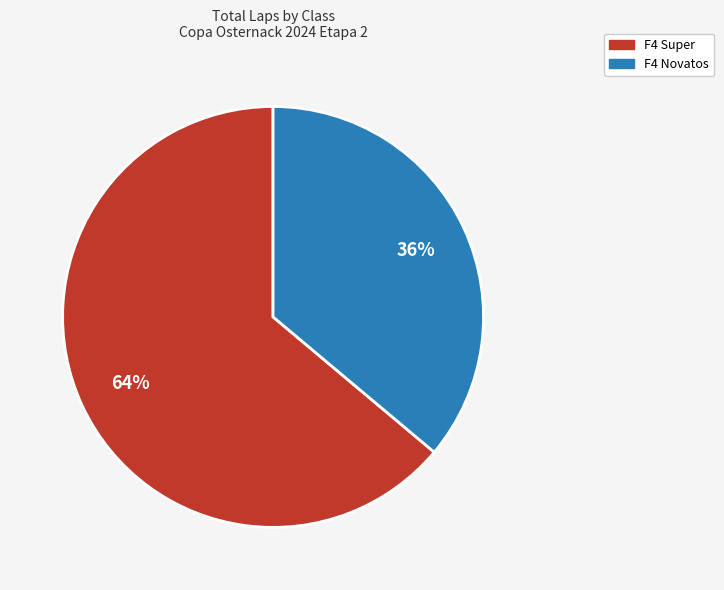

Is there a majority slice in this chart?

Yes